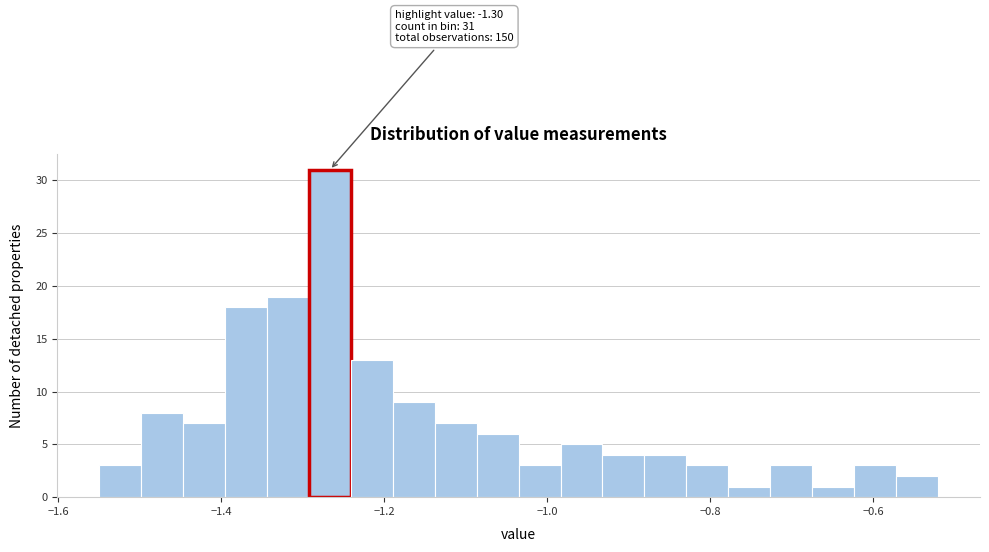

Read against the x-axis, roughly where is the centre of the tallest bar?

-1.26